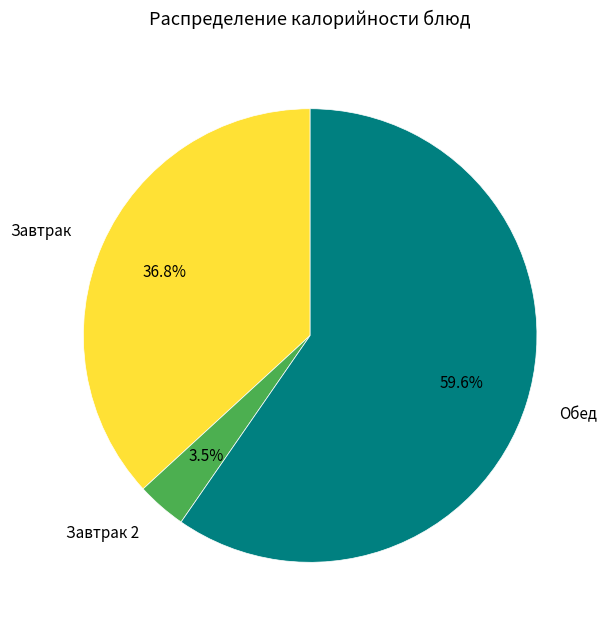

How many segments does this pie chart have?

3